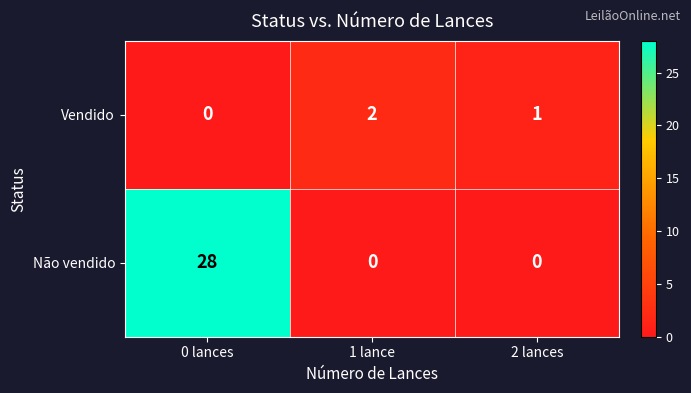

Reading left to right, list all the values displayed in this chart.

Vendido: 0	2	1
Não vendido: 28	0	0